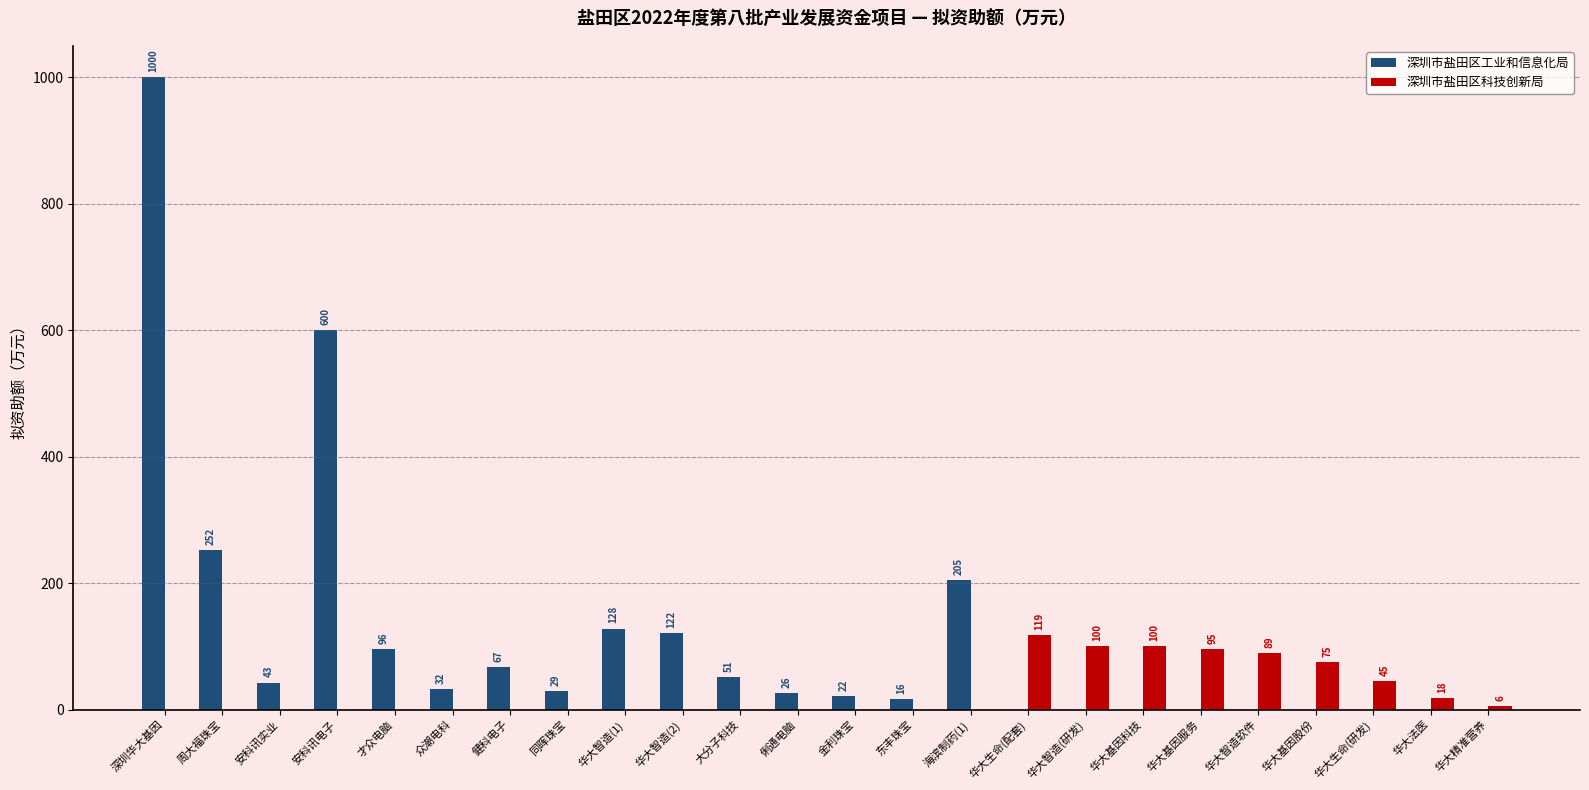

Count the number of data series in this chart.

2